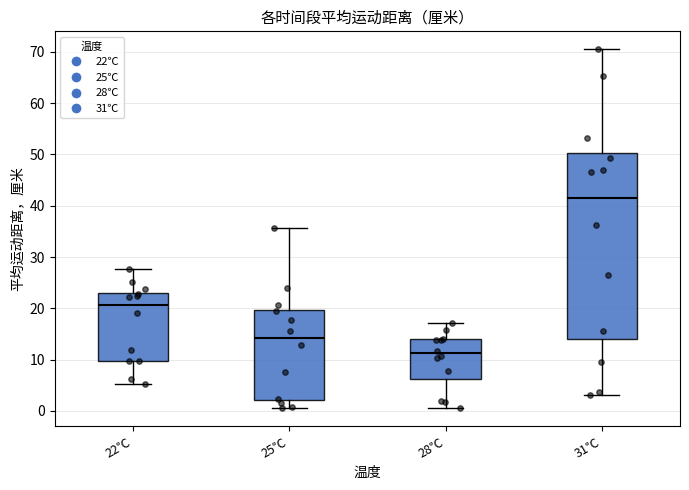

Reading left to right, transcribe this box plot: for each box, give where its median line is, the range the box spans, and where its two whiskers end, as read against the y-axis. The values are not printed on the chart, so give them approximately, as read against the axis.

22℃: median 21, box 10 to 23, whiskers 5 to 28
25℃: median 14, box 2 to 20, whiskers 1 to 36
28℃: median 11, box 6 to 14, whiskers 1 to 17
31℃: median 41, box 14 to 50, whiskers 3 to 70